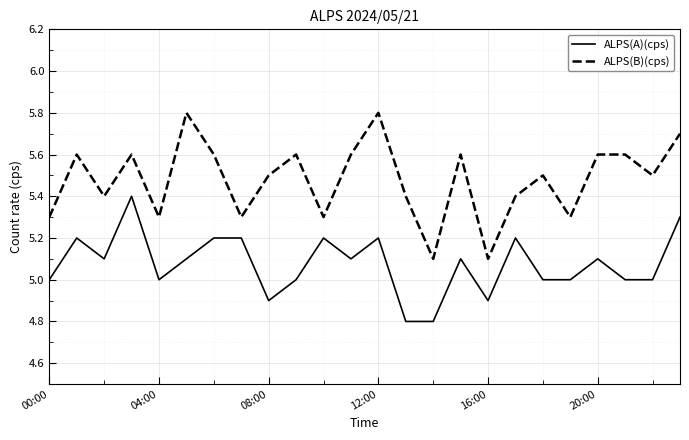

Which series has the largest total across all categories?

ALPS(B)(cps)